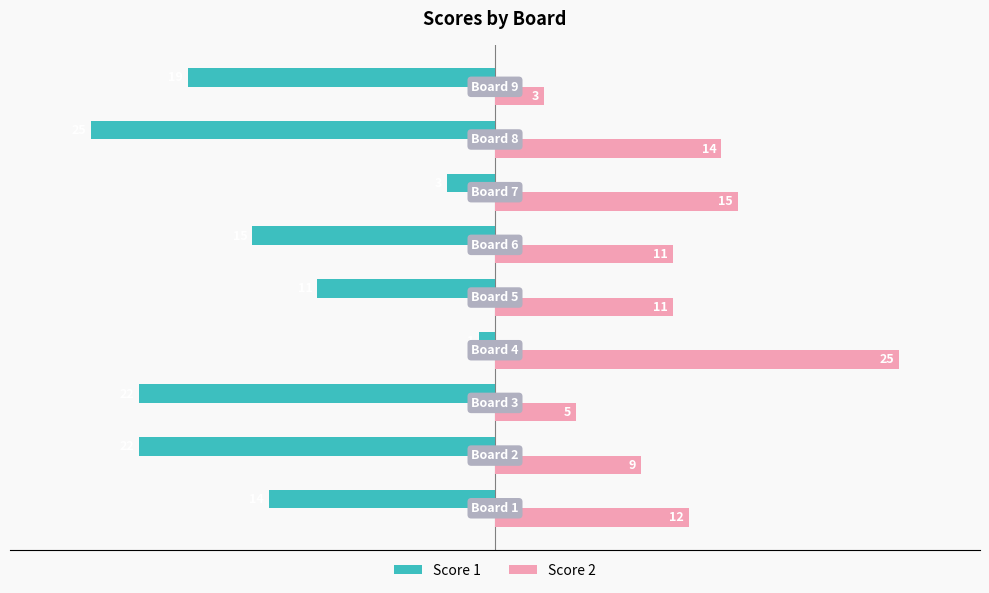

Which series has the largest total across all categories?

Score 2